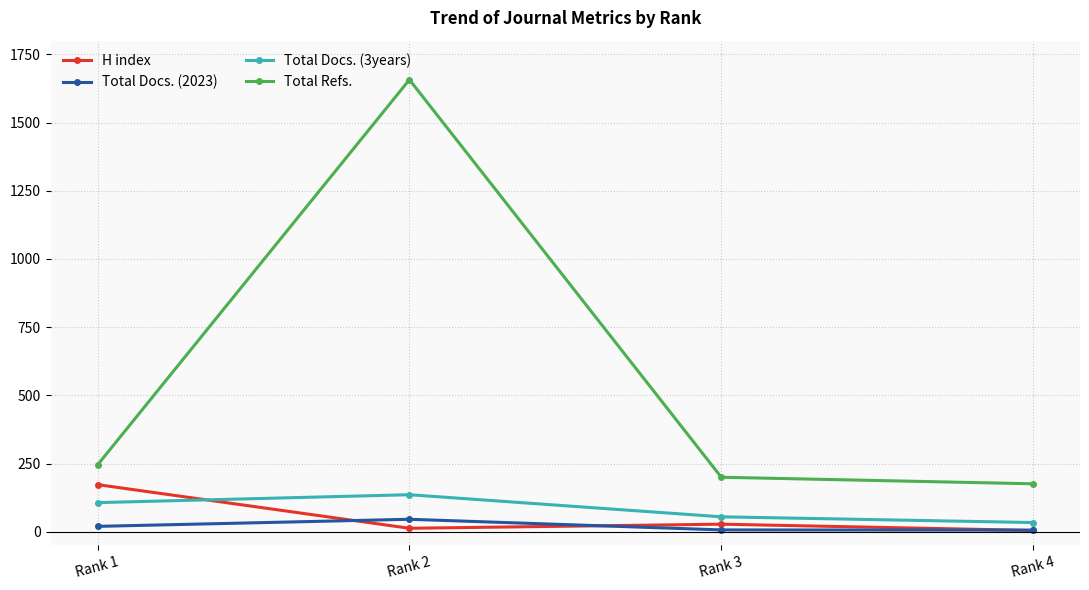

Which series has the largest range (max minus min)?

Total Refs.